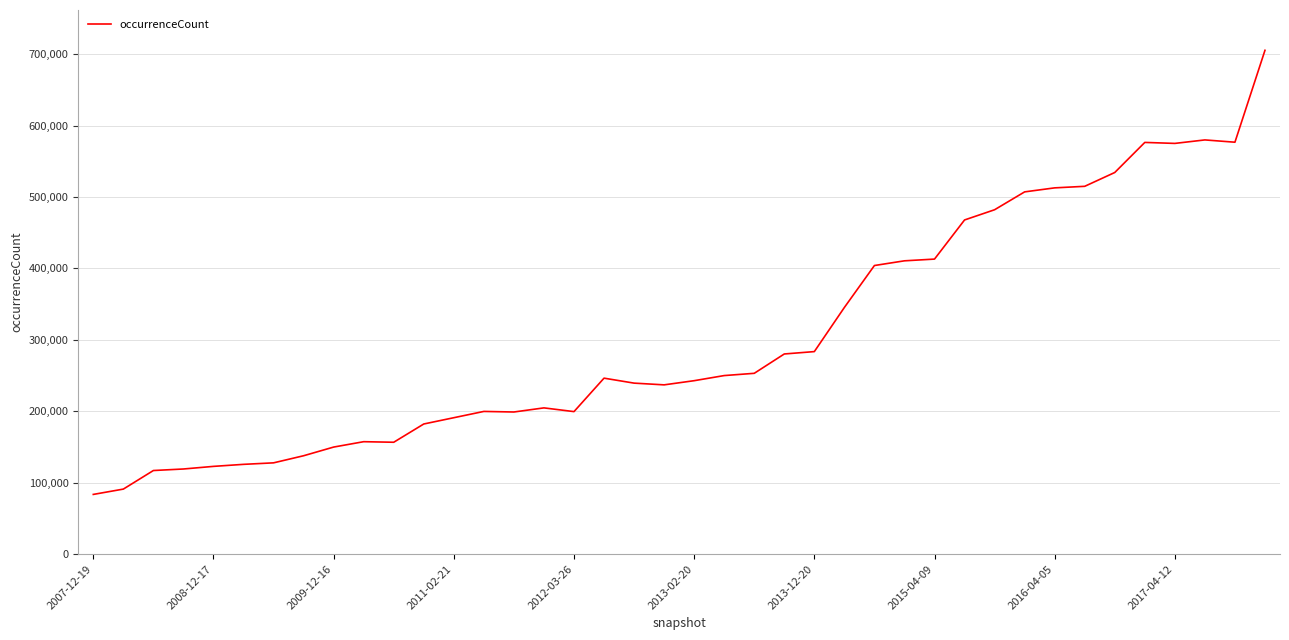

What is the minimum value shown in the chart?

83637